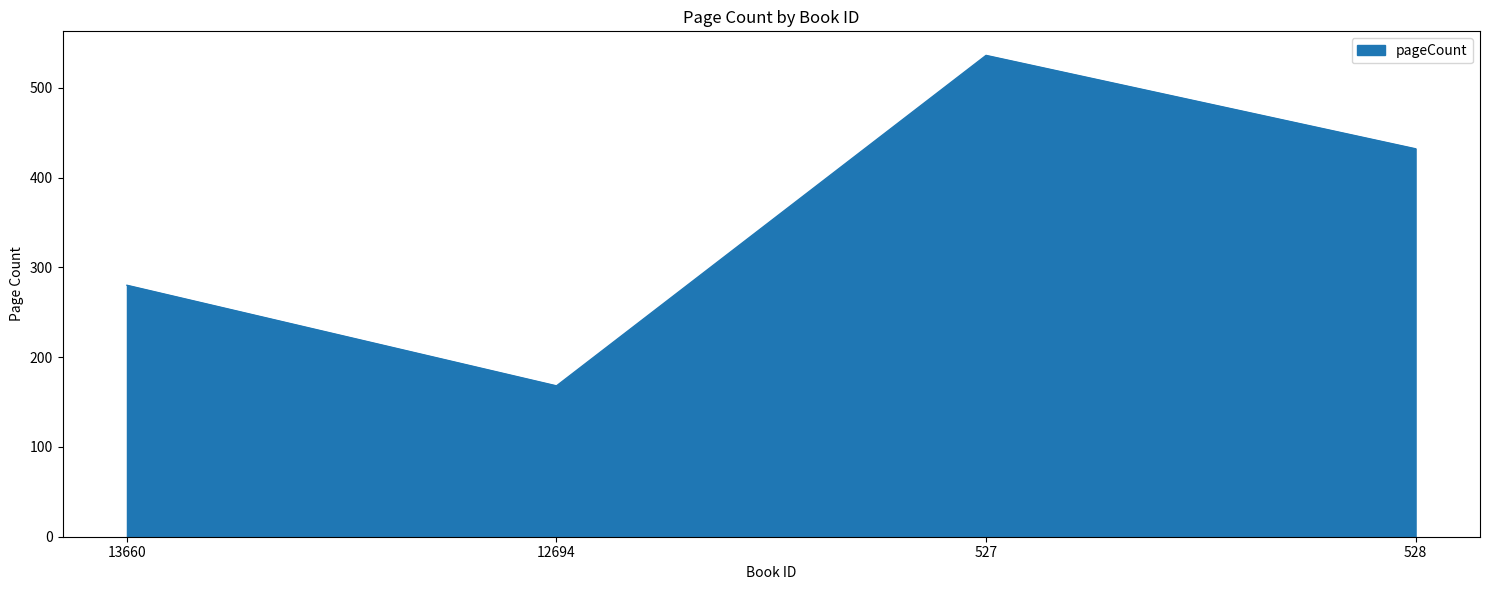

Reading left to right, transcribe all the data shown in this chart.

280	168	536	432